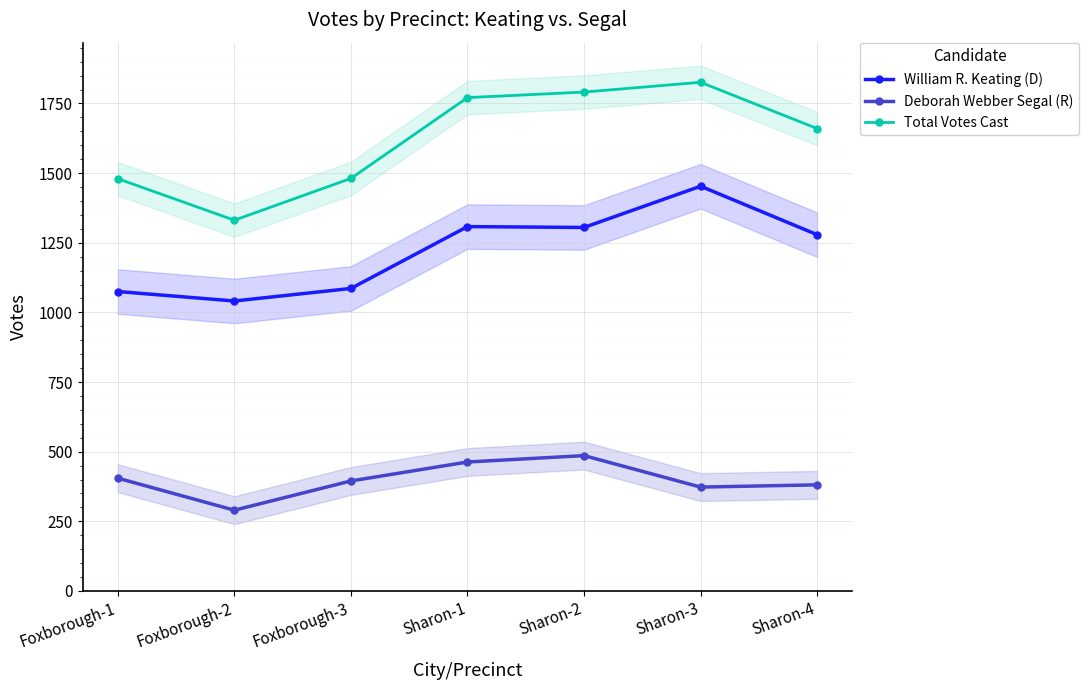

What position from the left is Sharon-4?

7